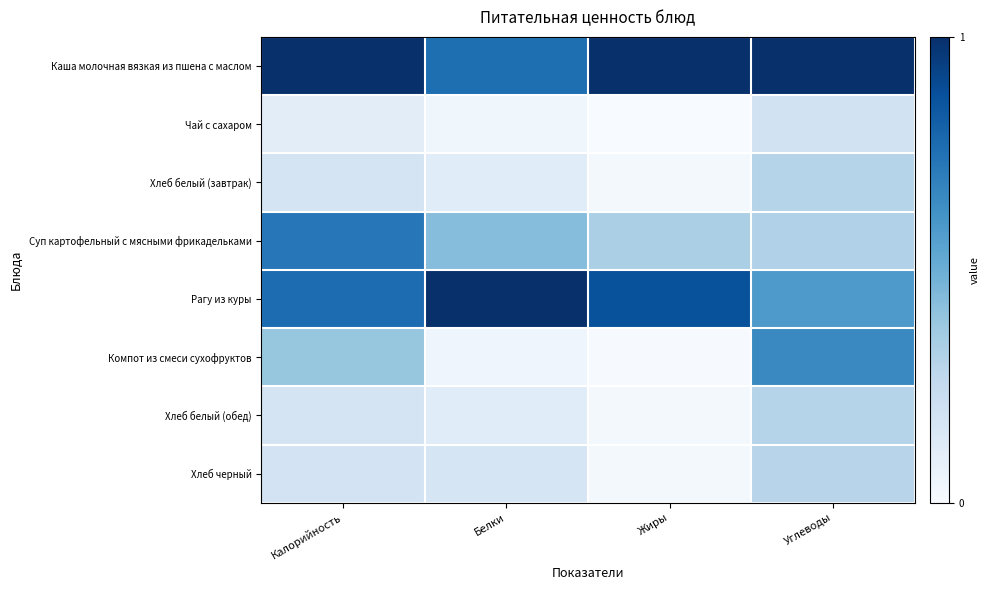

Reading left to right, list all the values displayed in this chart.

Каша молочная вязкая из пшена с маслом: Калорийность=1.0	Белки=0.8	Жиры=1.0	Углеводы=1.0
Чай с сахаром: Калорийность=0.1	Белки=0.0	Жиры=0.0	Углеводы=0.2
Хлеб белый (завтрак): Калорийность=0.2	Белки=0.1	Жиры=0.0	Углеводы=0.3
Суп картофельный с мясными фрикадельками: Калорийность=0.7	Белки=0.4	Жиры=0.3	Углеводы=0.3
Рагу из куры: Калорийность=0.8	Белки=1.0	Жиры=0.9	Углеводы=0.6
Компот из смеси сухофруктов: Калорийность=0.4	Белки=0.0	Жиры=0.0	Углеводы=0.7
Хлеб белый (обед): Калорийность=0.2	Белки=0.1	Жиры=0.0	Углеводы=0.3
Хлеб черный: Калорийность=0.2	Белки=0.2	Жиры=0.0	Углеводы=0.3